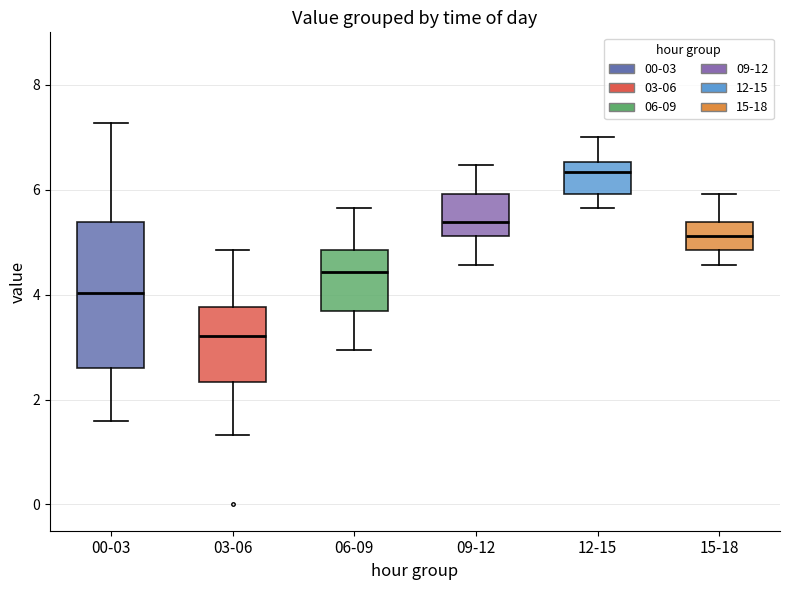

Reading left to right, transcribe this box plot: for each box, give where its median line is, the range the box spans, and where its two whiskers end, as read against the y-axis. The values are not printed on the chart, so give them approximately, as read against the axis.

00-03: median 4.0, box 2.6 to 5.4, whiskers 1.6 to 7.2
03-06: median 3.2, box 2.4 to 3.8, whiskers 1.4 to 4.8
06-09: median 4.4, box 3.6 to 4.8, whiskers 3.0 to 5.6
09-12: median 5.4, box 5.2 to 6.0, whiskers 4.6 to 6.4
12-15: median 6.4, box 6.0 to 6.6, whiskers 5.6 to 7.0
15-18: median 5.2, box 4.8 to 5.4, whiskers 4.6 to 6.0